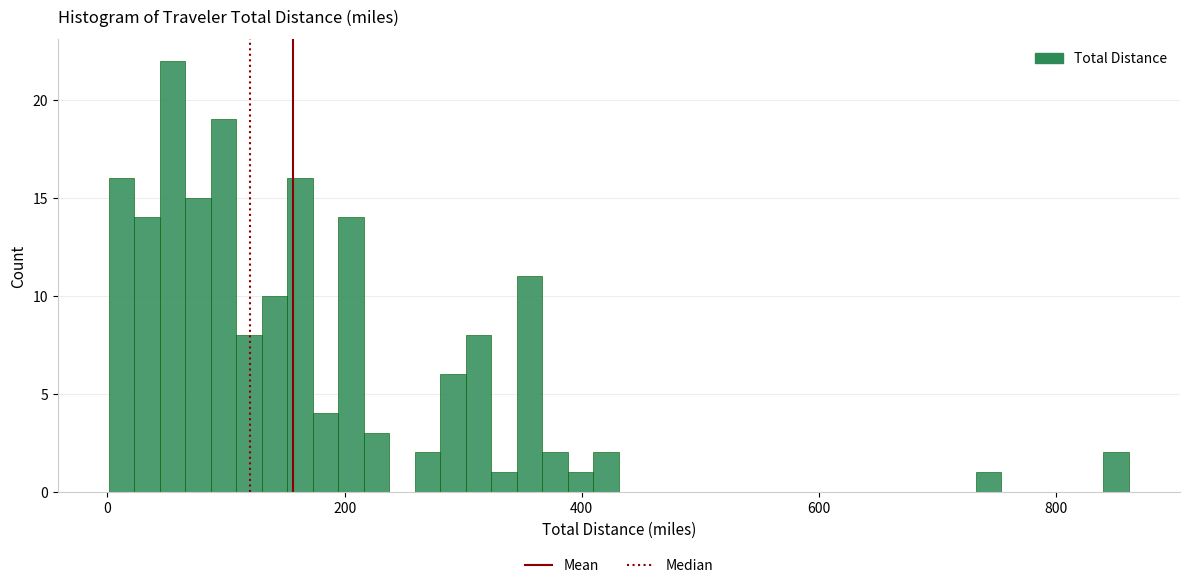

Read against the x-axis, roughly where is the centre of the tallest bar?

60